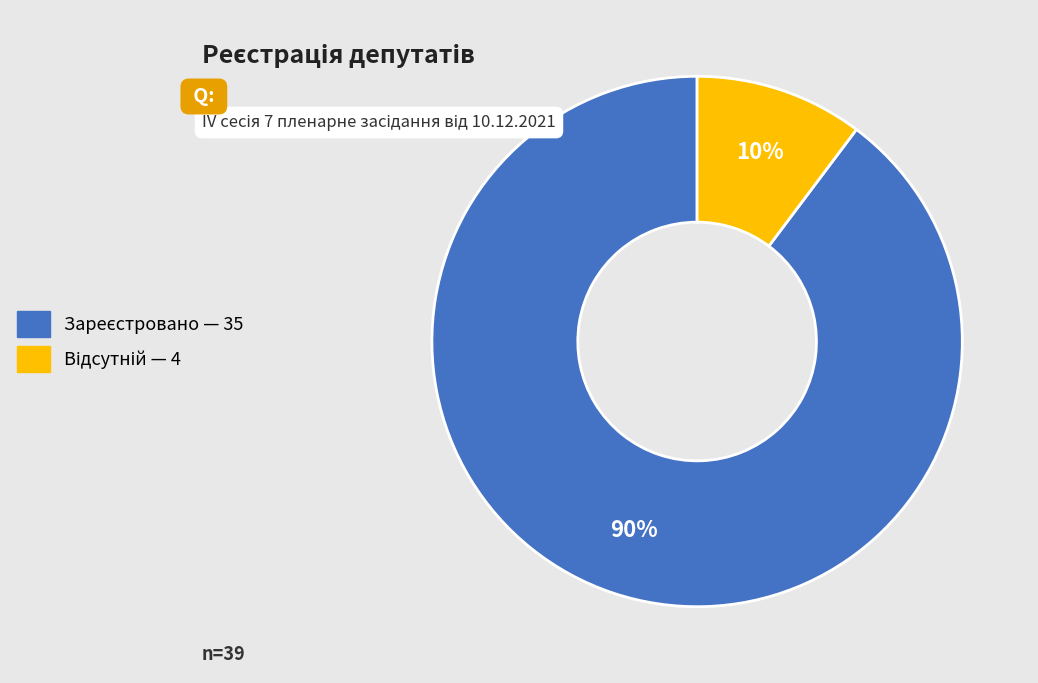

Is there a majority slice in this chart?

Yes